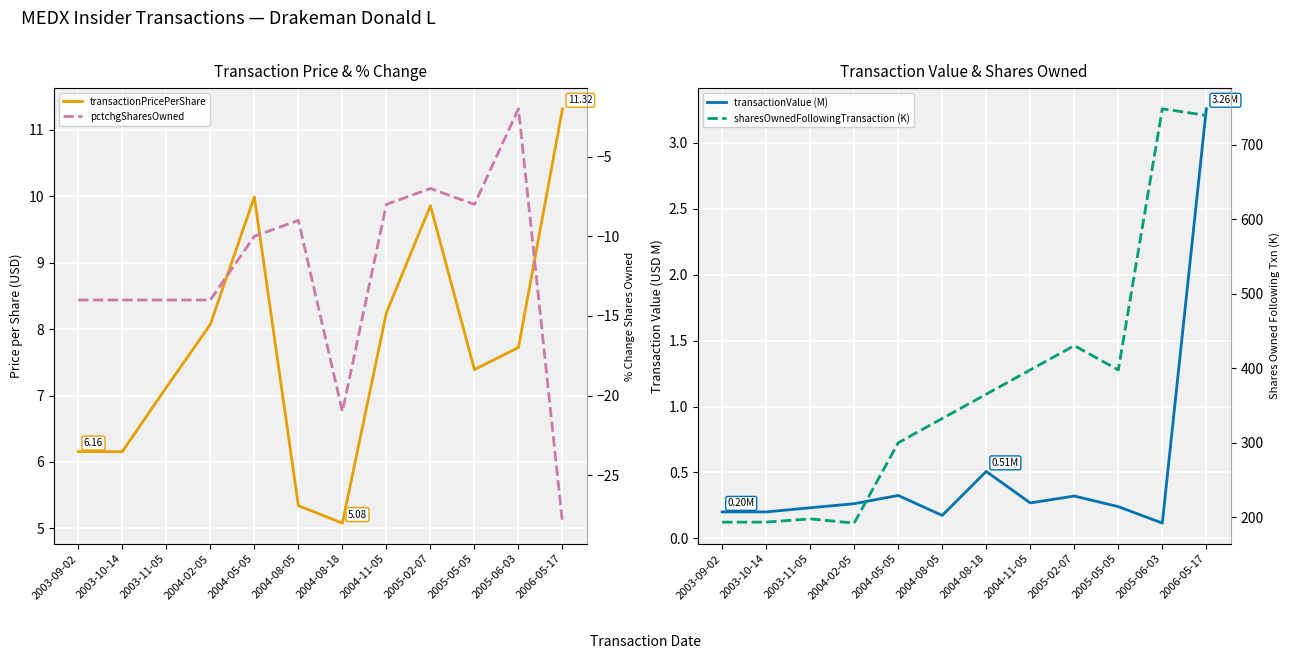

How many data points in sharesOwnedFollowingTransaction (K) are above 365?

6